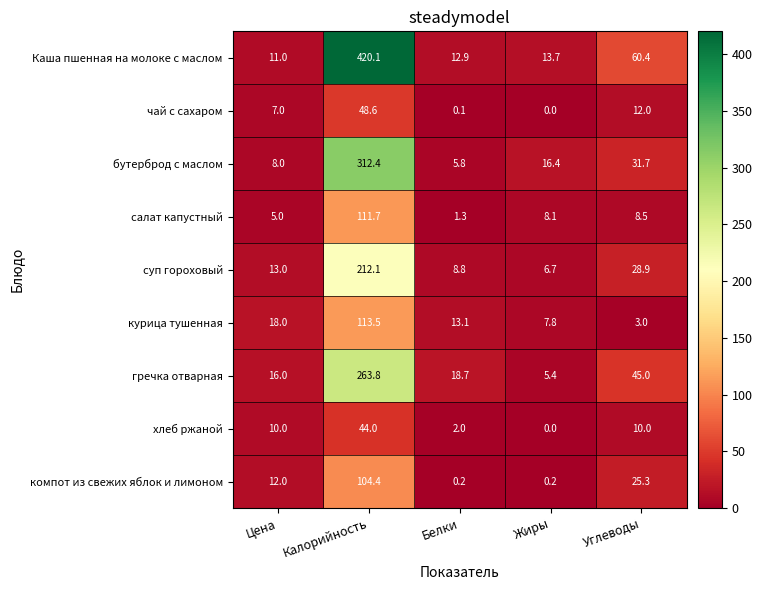

Which series has the largest total across all categories?

Каша пшенная на молоке с маслом